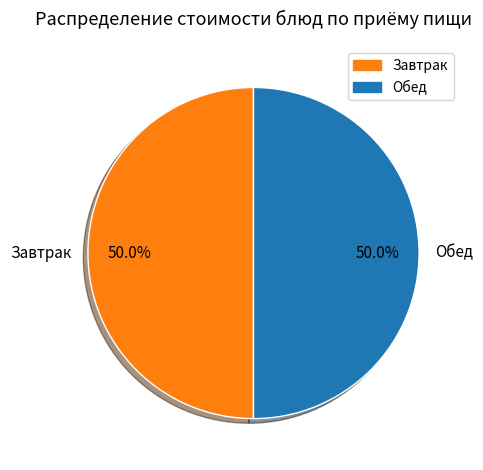

How much of the chart is everything except Завтрак?

50.0%